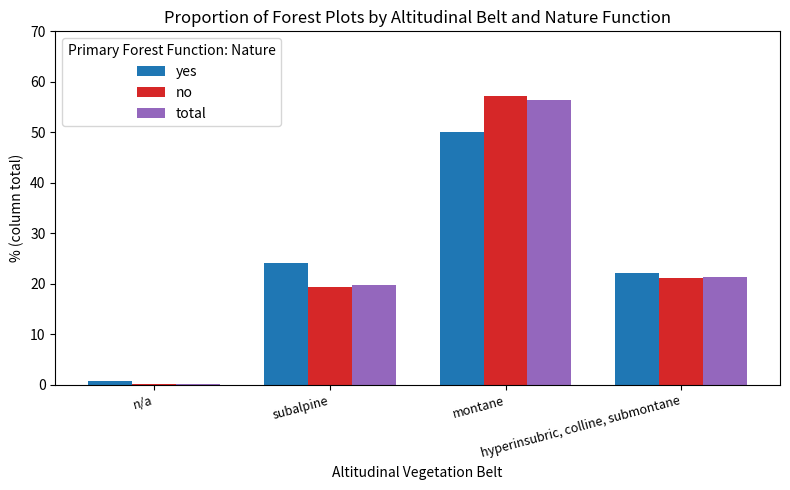

What is the maximum value for no?

57.2